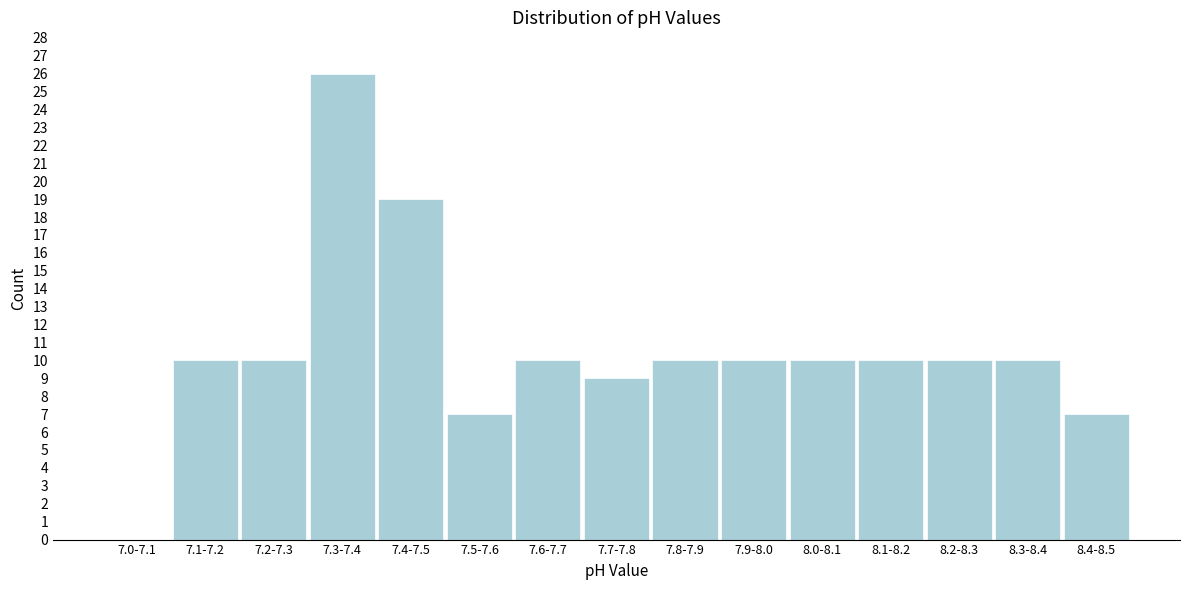

Reading left to right, extract all data points from this chart.

7.0-7.1=0	7.1-7.2=10	7.2-7.3=10	7.3-7.4=26	7.4-7.5=19	7.5-7.6=7	7.6-7.7=10	7.7-7.8=9	7.8-7.9=10	7.9-8.0=10	8.0-8.1=10	8.1-8.2=10	8.2-8.3=10	8.3-8.4=10	8.4-8.5=7